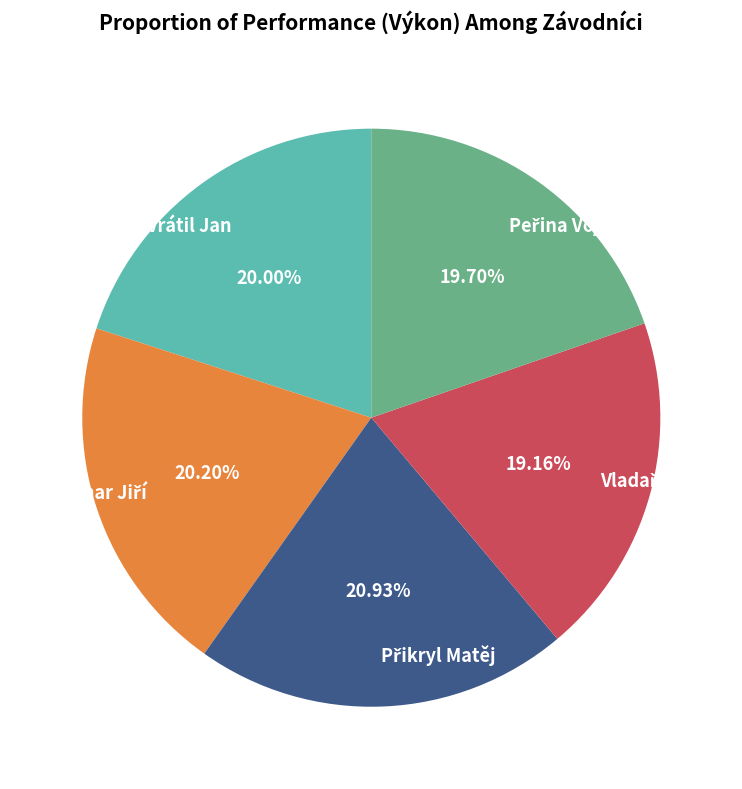

Is there a majority slice in this chart?

No